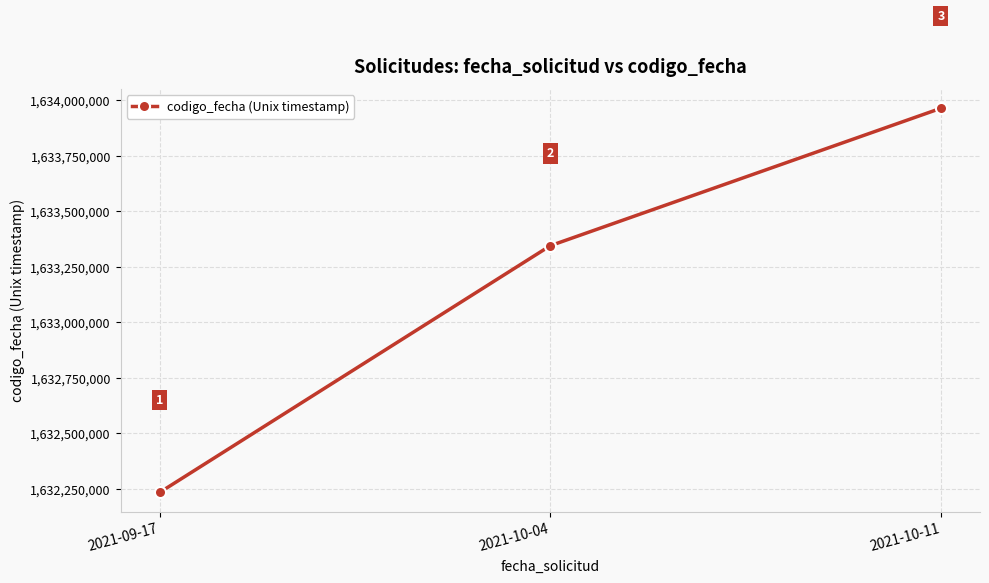

How many lines are shown in the chart?

1